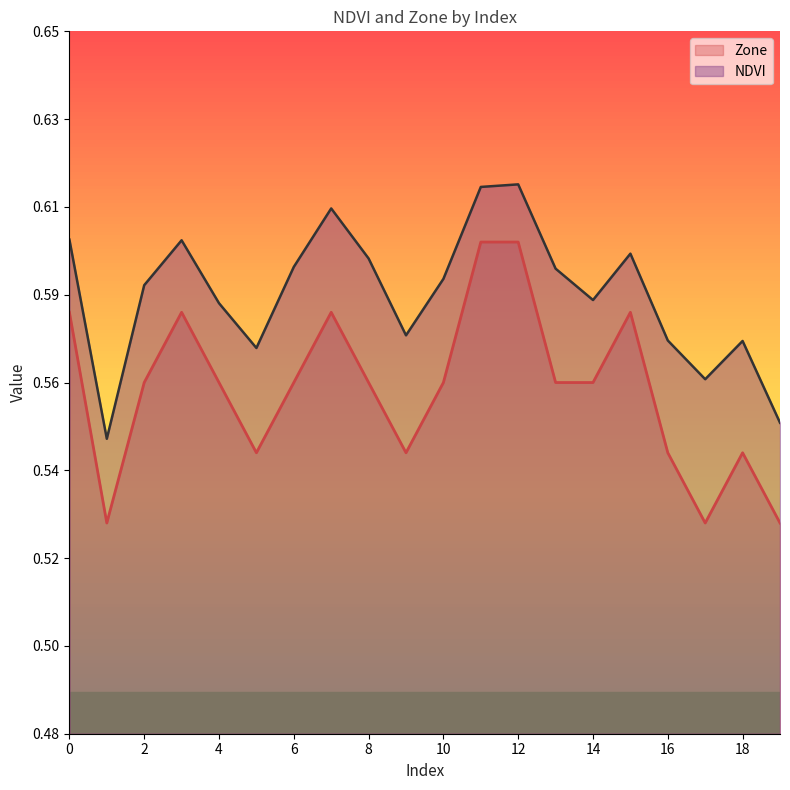

At which category is the sum across all series the highest?

12